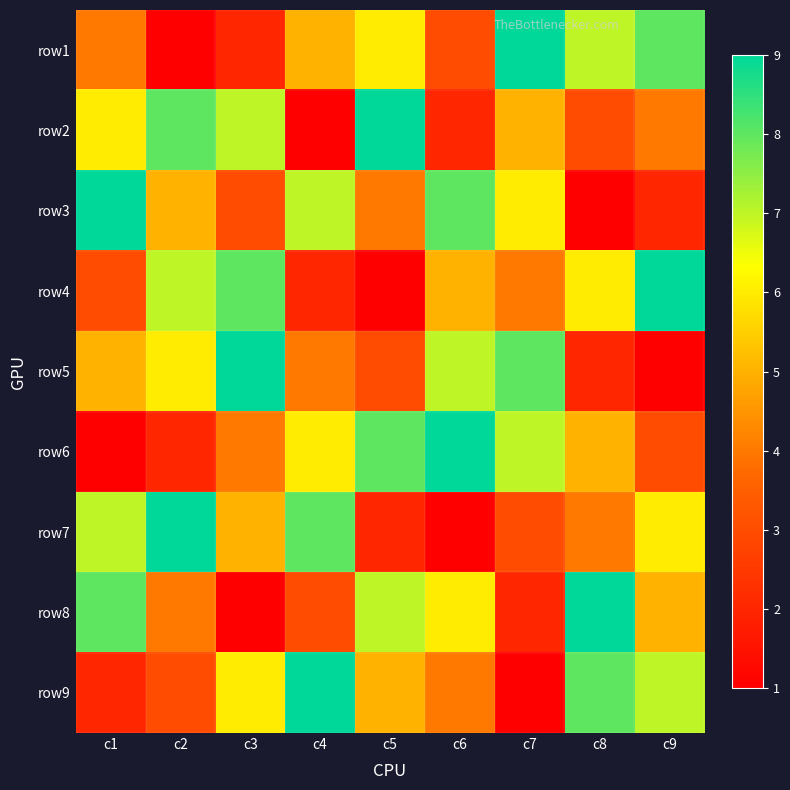

Reading left to right, transcribe all the data shown in this chart.

row1: c1=4	c2=1	c3=2	c4=5	c5=6	c6=3	c7=9	c8=7	c9=8
row2: c1=6	c2=8	c3=7	c4=1	c5=9	c6=2	c7=5	c8=3	c9=4
row3: c1=9	c2=5	c3=3	c4=7	c5=4	c6=8	c7=6	c8=1	c9=2
row4: c1=3	c2=7	c3=8	c4=2	c5=1	c6=5	c7=4	c8=6	c9=9
row5: c1=5	c2=6	c3=9	c4=4	c5=3	c6=7	c7=8	c8=2	c9=1
row6: c1=1	c2=2	c3=4	c4=6	c5=8	c6=9	c7=7	c8=5	c9=3
row7: c1=7	c2=9	c3=5	c4=8	c5=2	c6=1	c7=3	c8=4	c9=6
row8: c1=8	c2=4	c3=1	c4=3	c5=7	c6=6	c7=2	c8=9	c9=5
row9: c1=2	c2=3	c3=6	c4=9	c5=5	c6=4	c7=1	c8=8	c9=7